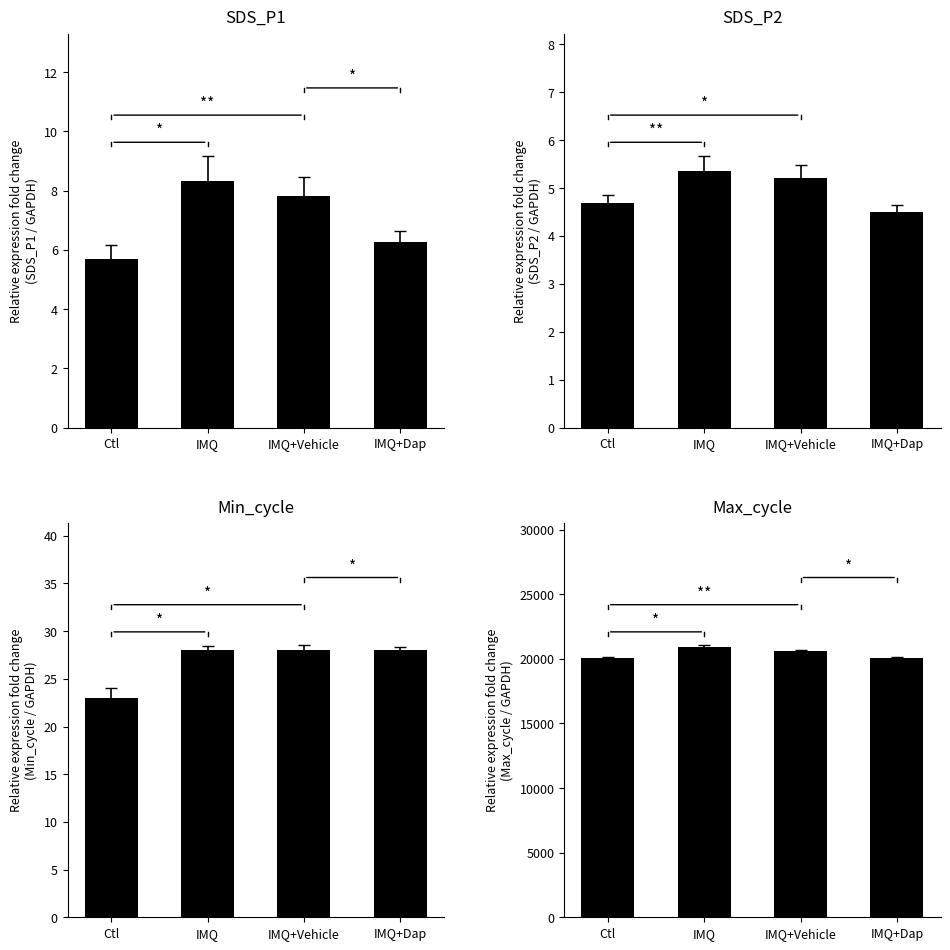

Which label corresponds to the smallest value in the chart?

IMQ+Dap